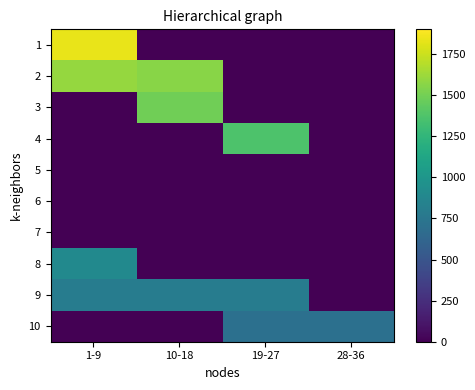

What is the total value across all series at 1-9?

5133